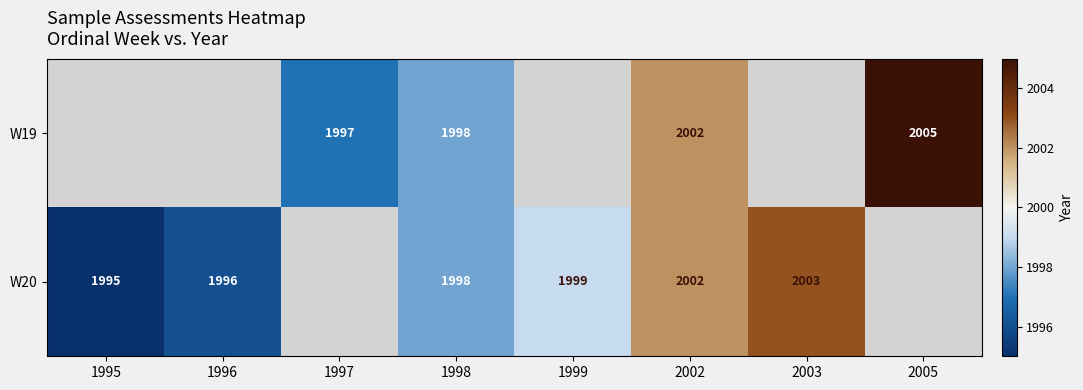

The value of W19 at 2002 is 2002. True or false?

True